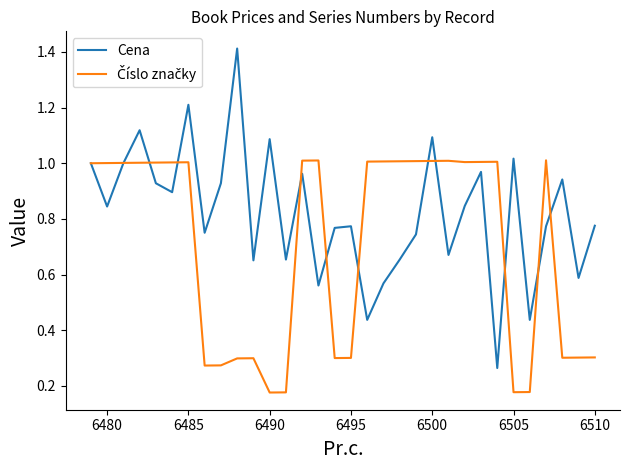

In Cena, how many points are higher than both neighbors (excluding endpoints)?

10